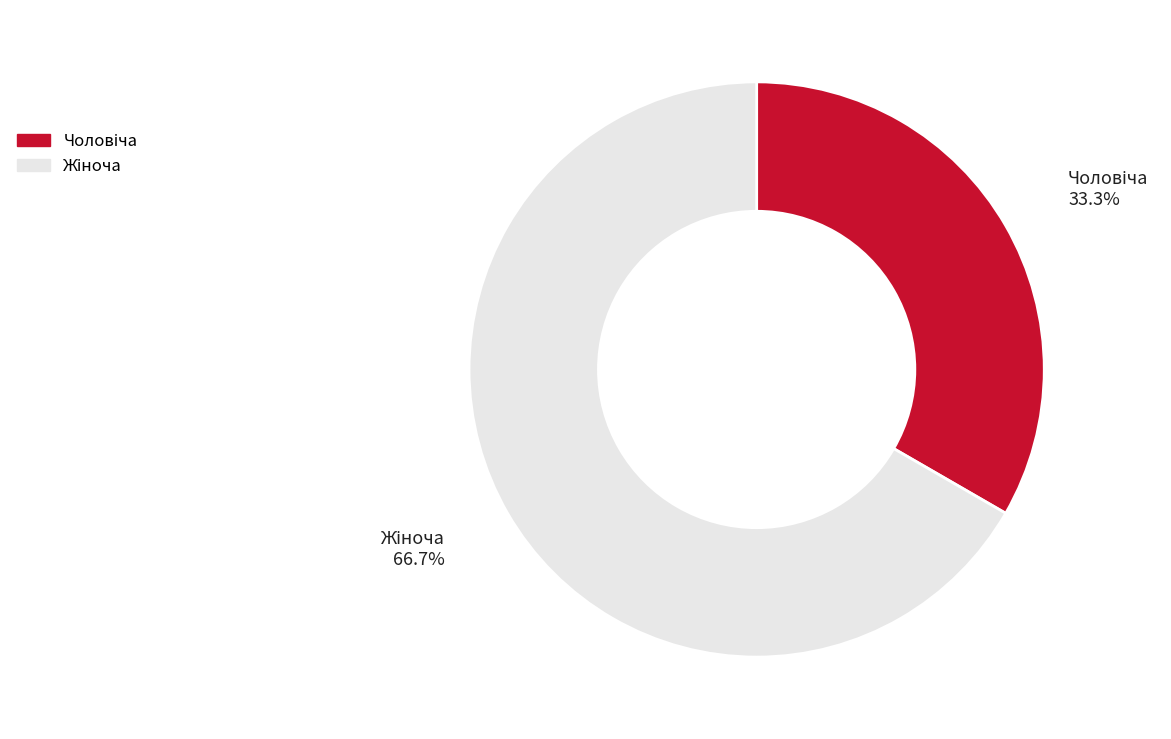

Is there a majority slice in this chart?

Yes